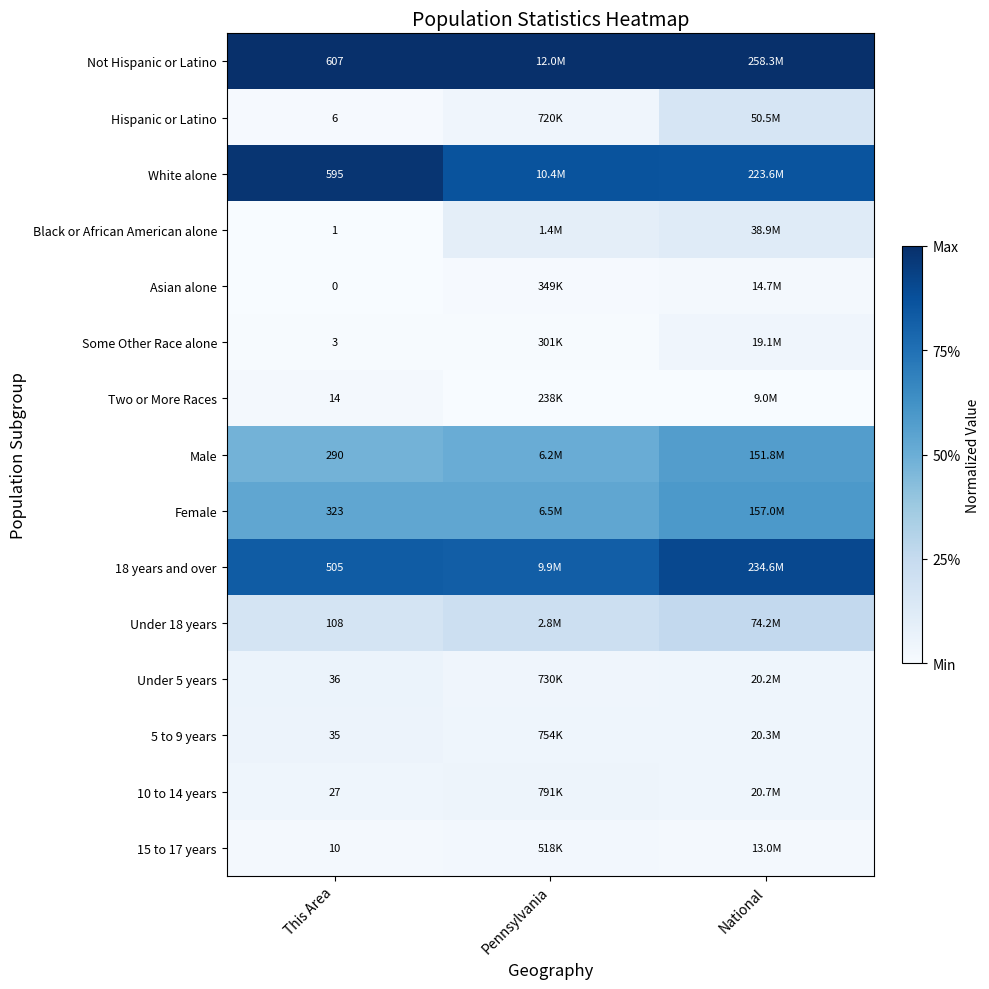

Rank the categories by Male value from lowest to highest.

This Area, Pennsylvania, National